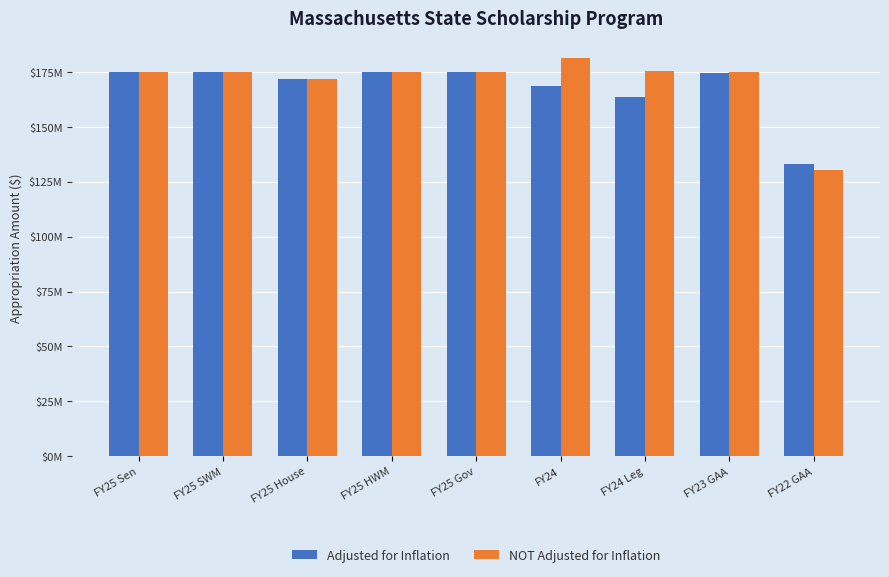

Which category has the lowest value across all series?

FY22 GAA